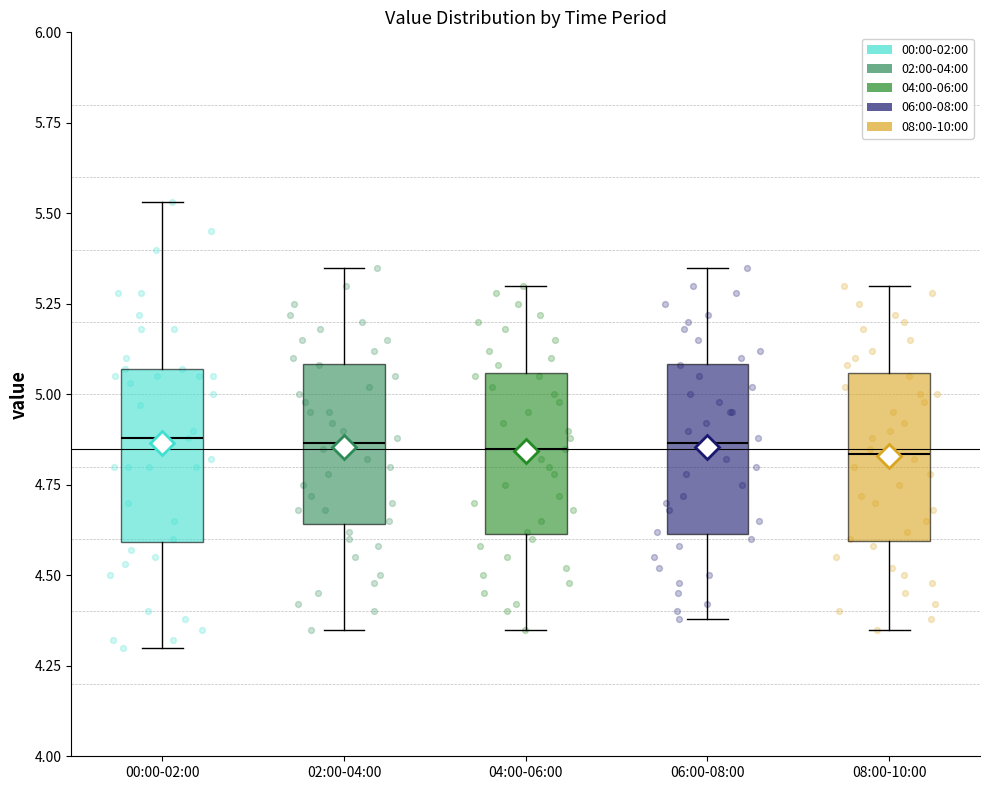

Reading left to right, transcribe this box plot: for each box, give where its median line is, the range the box spans, and where its two whiskers end, as read against the y-axis. The values are not printed on the chart, so give them approximately, as read against the axis.

00:00-02:00: median 4.90, box 4.60 to 5.05, whiskers 4.30 to 5.55
02:00-04:00: median 4.85, box 4.65 to 5.10, whiskers 4.35 to 5.35
04:00-06:00: median 4.85, box 4.60 to 5.05, whiskers 4.35 to 5.30
06:00-08:00: median 4.85, box 4.60 to 5.10, whiskers 4.40 to 5.35
08:00-10:00: median 4.85, box 4.60 to 5.05, whiskers 4.35 to 5.30